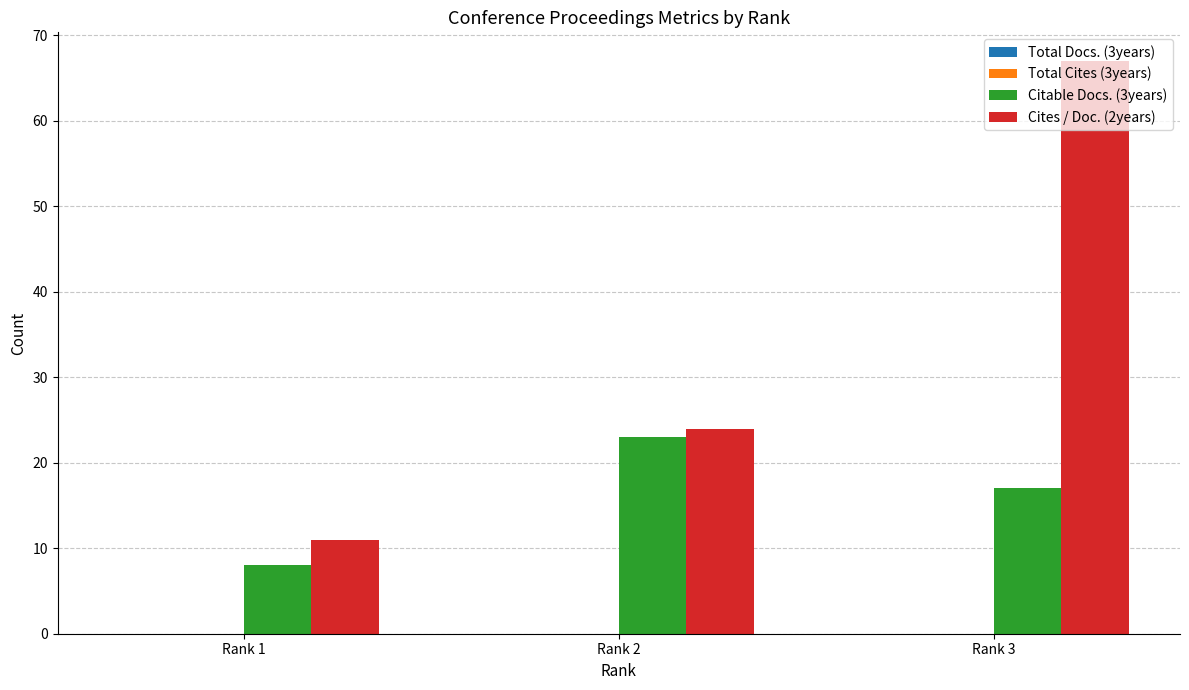

At which category is the sum across all series the highest?

Rank 3